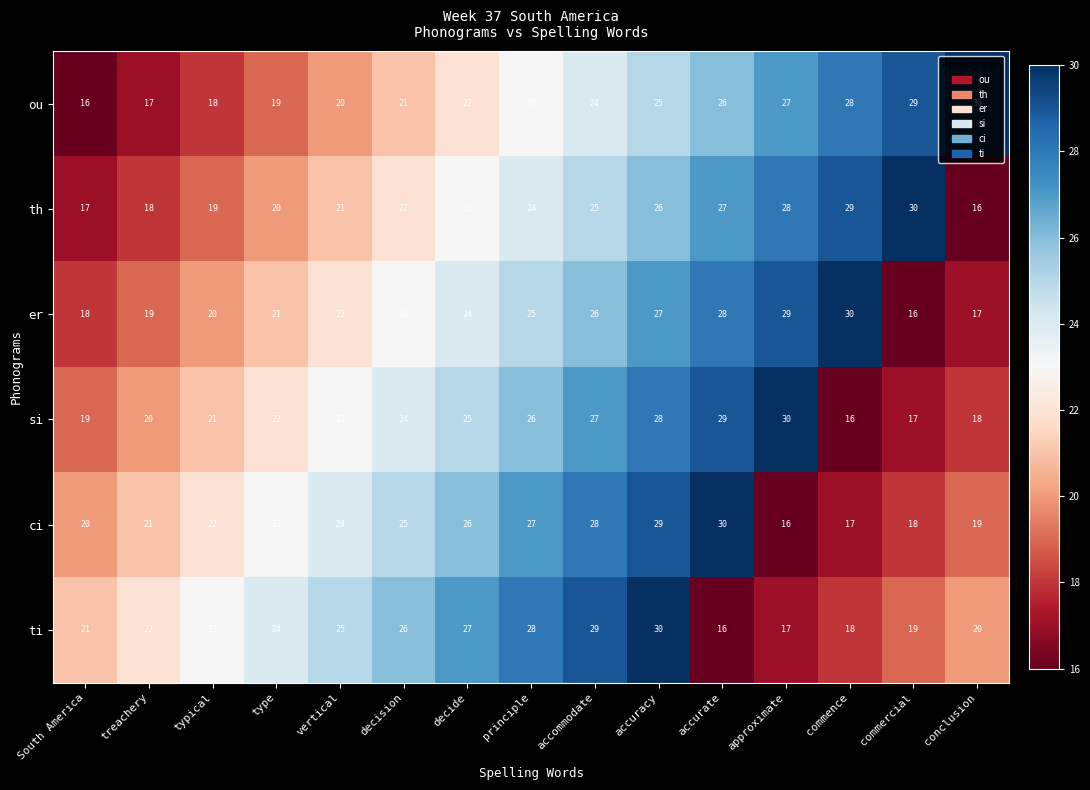

At which label does er reach its peak?

commence